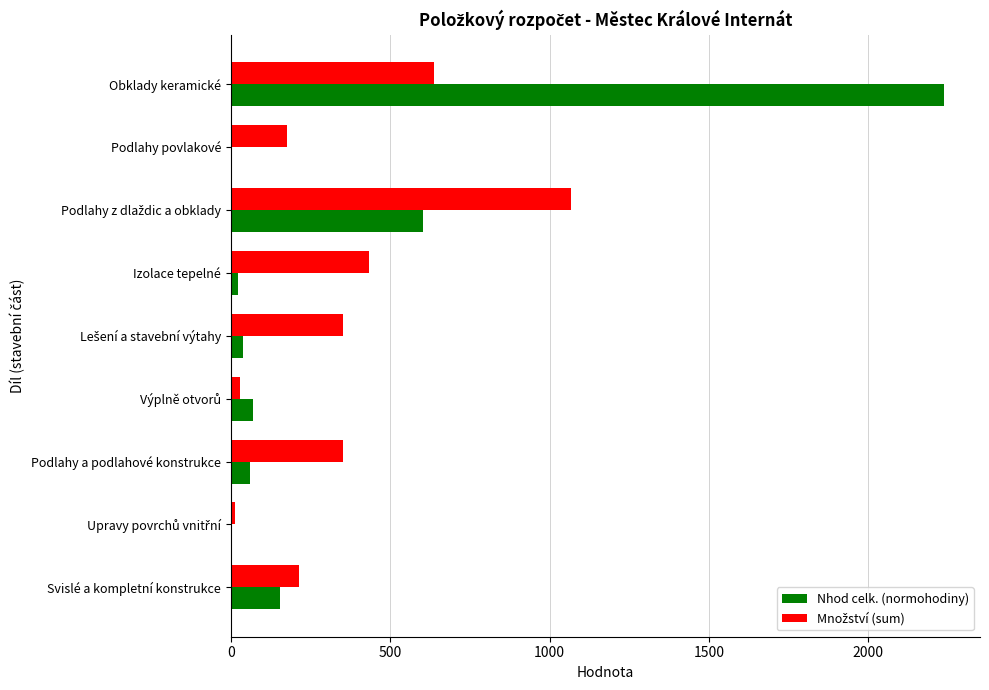

What is the maximum value shown in the chart?

2238.3